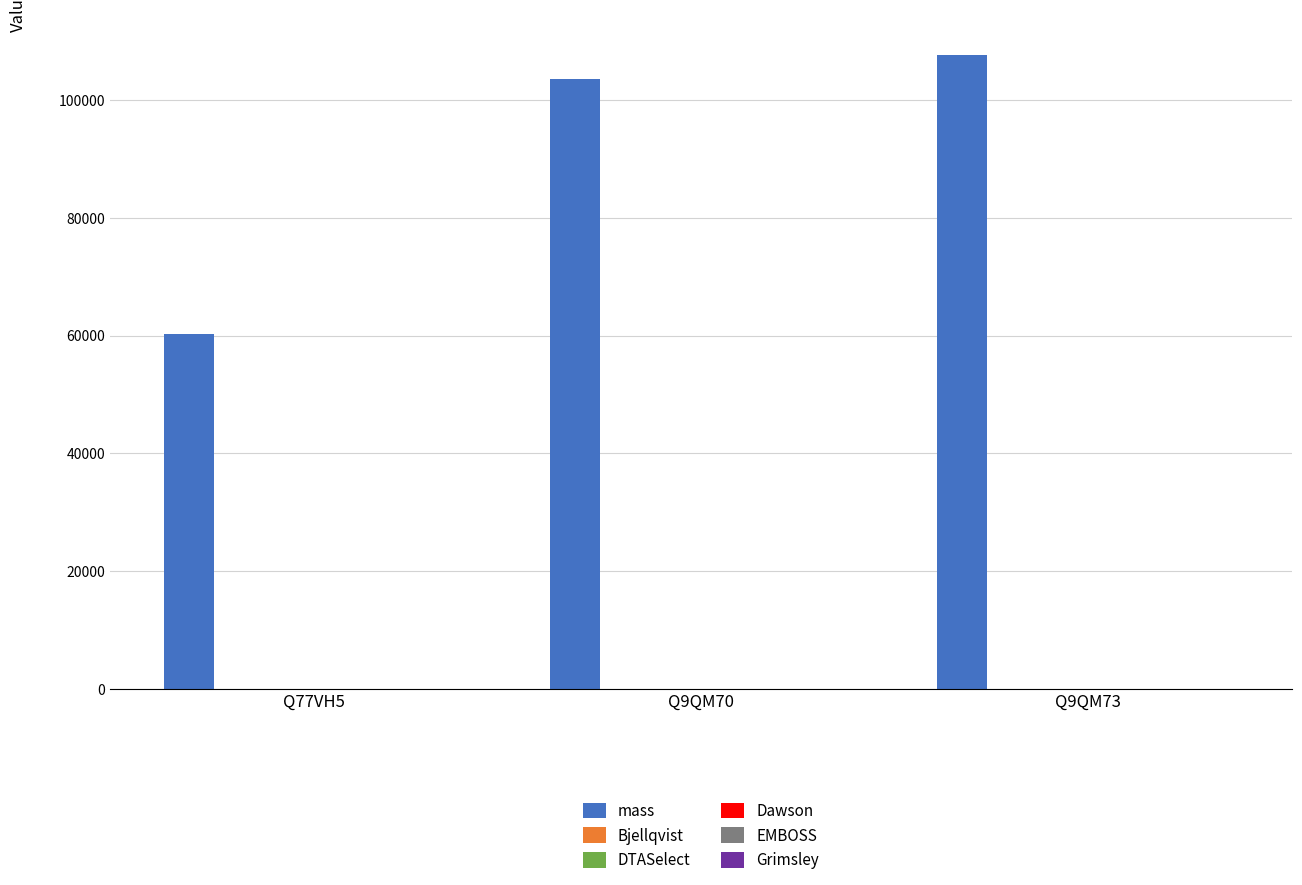

Which series changed the most between Q77VH5 and Q9QM70?

mass